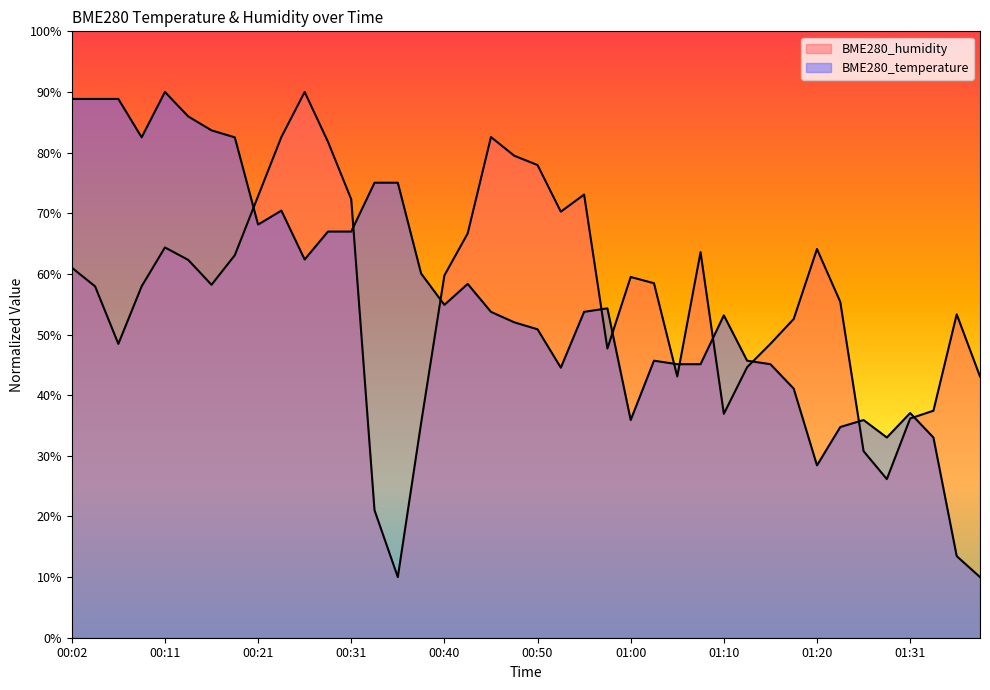

Reading left to right, extract all data points from this chart.

BME280_humidity: 61.0	57.9	48.5	57.9	64.4	62.3	58.2	63.1	72.8	82.6	90.0	81.8	72.3	21.0	10.0	35.4	59.7	66.7	82.6	79.5	77.9	70.3	73.1	47.7	59.5	58.5	43.1	63.6	36.9	44.6	48.5	52.6	64.1	55.4	30.8	26.2	36.2	37.4	53.3	43.1
BME280_temperature: 88.8	88.8	88.8	82.5	90.0	86.0	83.7	82.5	68.1	70.4	62.4	67.0	67.0	75.0	75.0	60.1	54.9	58.3	53.7	52.0	50.9	44.5	53.7	54.3	35.9	45.7	45.1	45.1	53.2	45.7	45.1	41.1	28.4	34.7	35.9	33.0	37.1	33.0	13.5	10.0